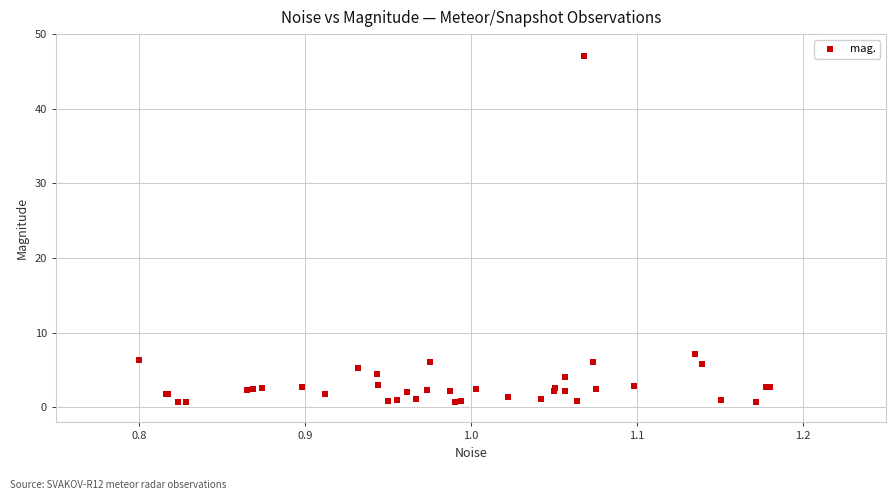

What Y value in the scatter plot is closest to 23?

7.2